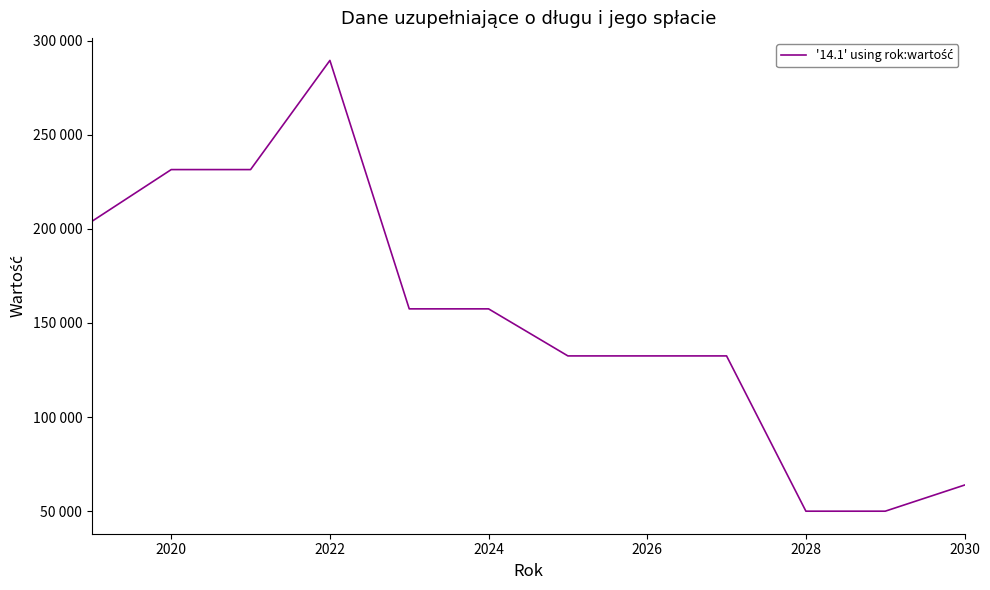

Is this an area chart (filled region under the line)?

No